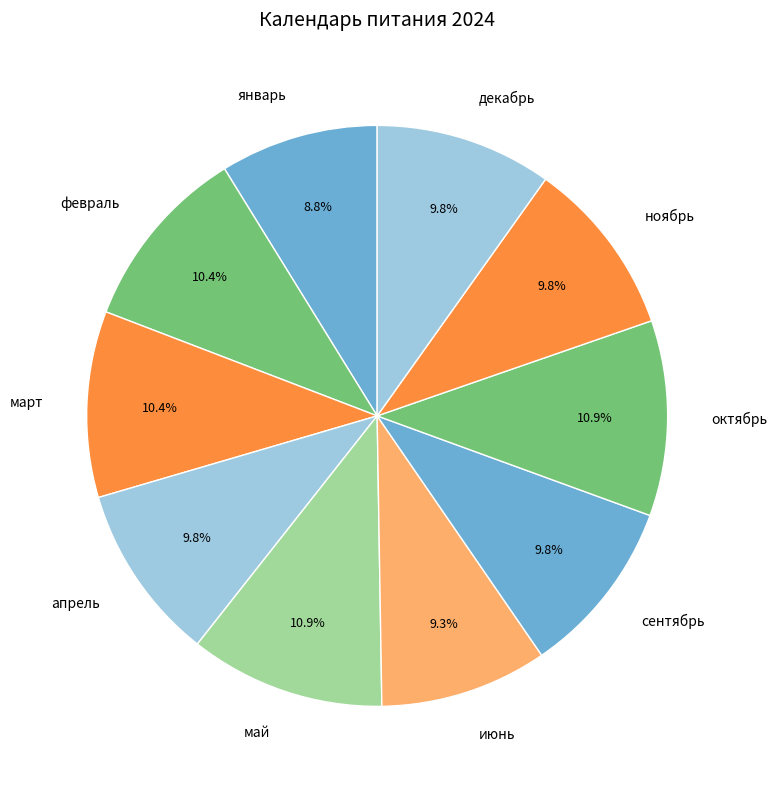

Count the number of slices in the pie.

10